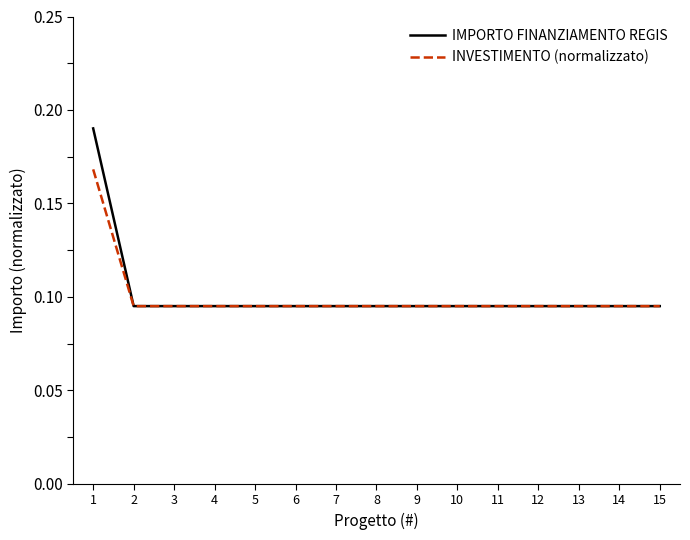

Is this an area chart (filled region under the line)?

No